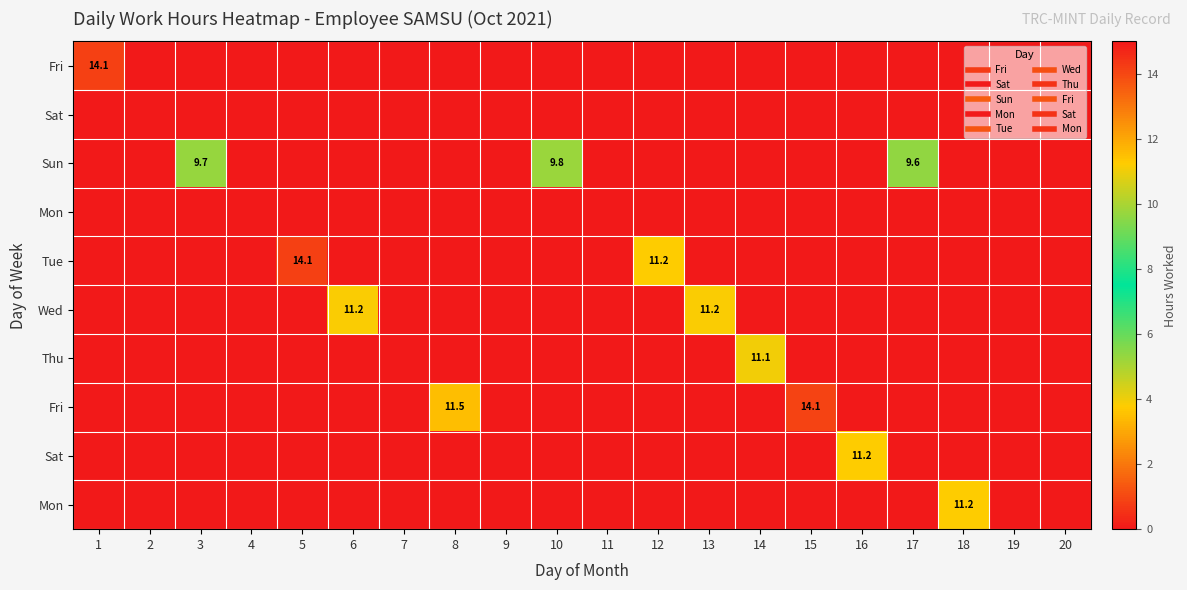

At how many categories does at least one series exceed 8?

13